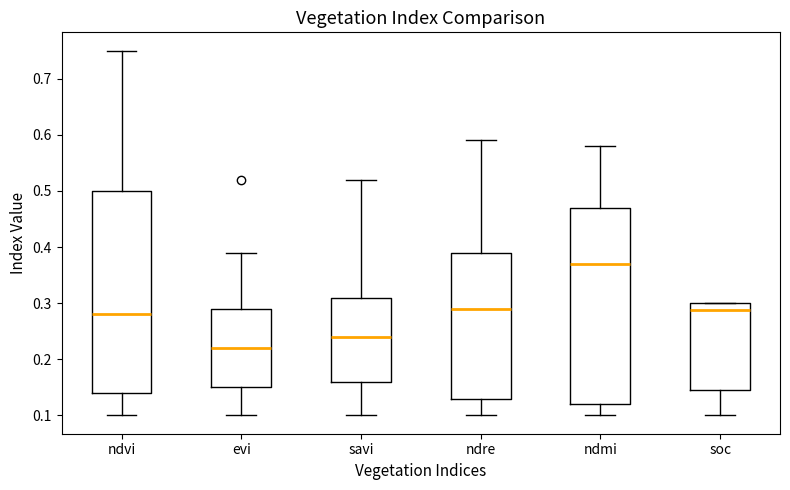

Where is the lower edge of the box for ndre on the y-axis? The values are not printed on the chart, so give them approximately, as read against the axis.

0.13